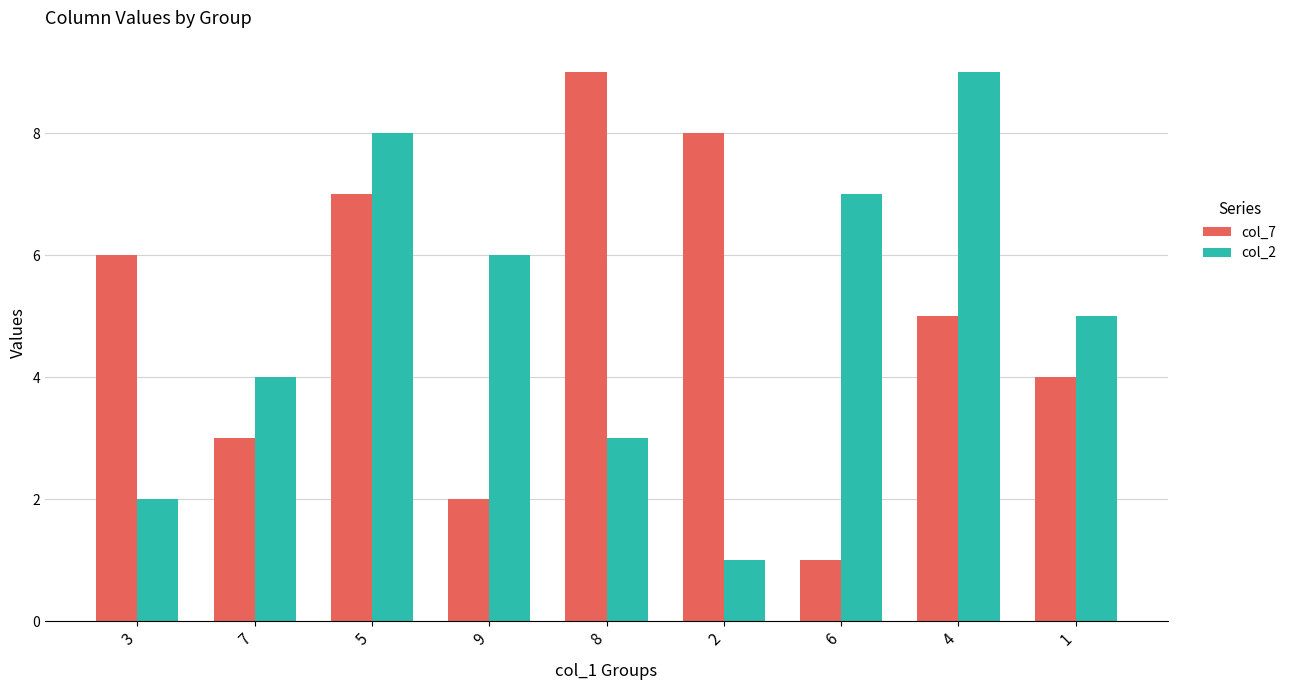

What is the sum of the col_2 values at 6 and 2?

8